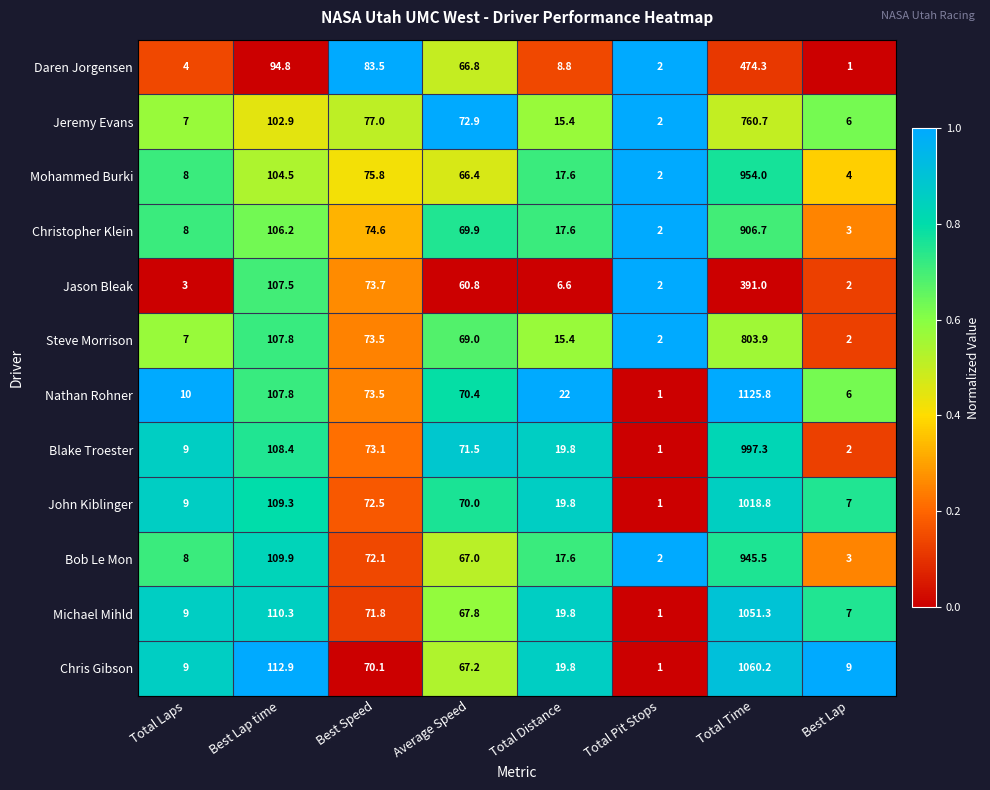

What is the approximate value of Bob Le Mon at Best Lap?

3.0